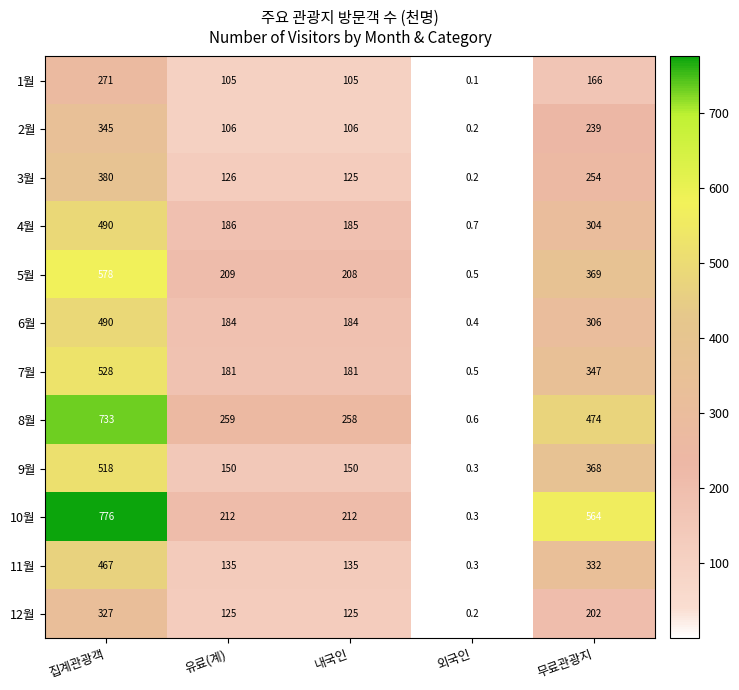

At which category is the sum across all series the highest?

집계관광객